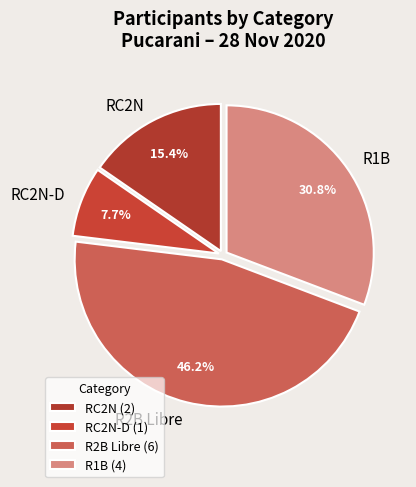

Approximately how many times larger is the value at R2B Libre compared to R1B?

1.5